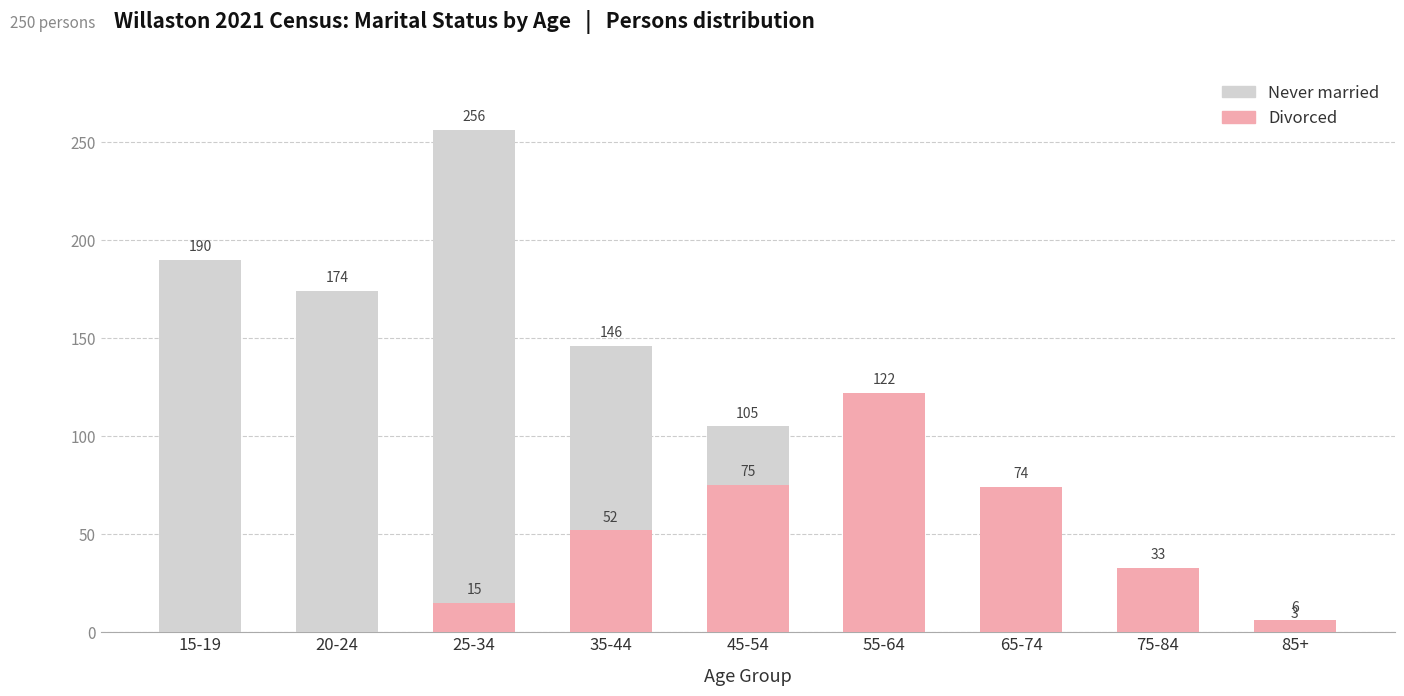

What is the difference between the maximum and minimum values in the Divorced series?

122